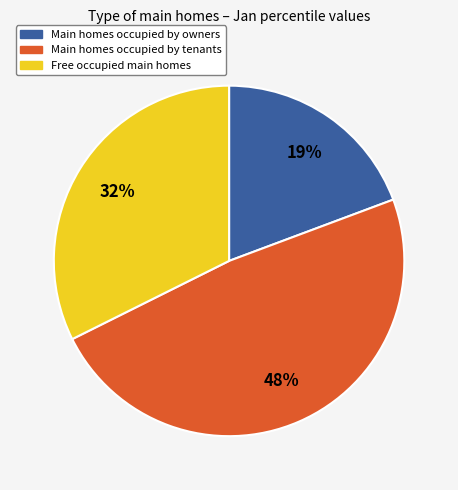

To the nearest percent, what is the average slice percentage?

33%